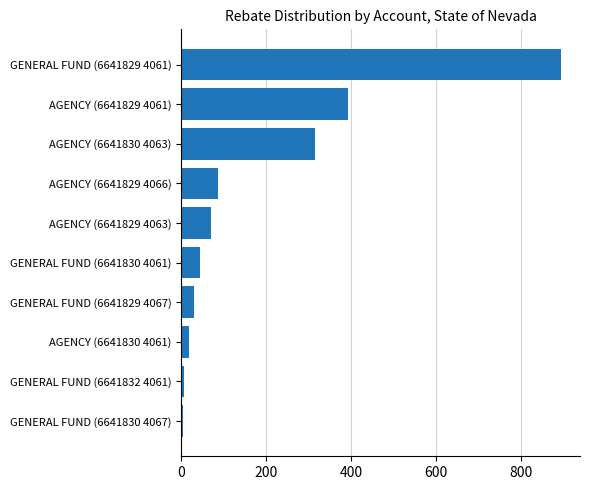

Does the chart contain stacked bars?

No